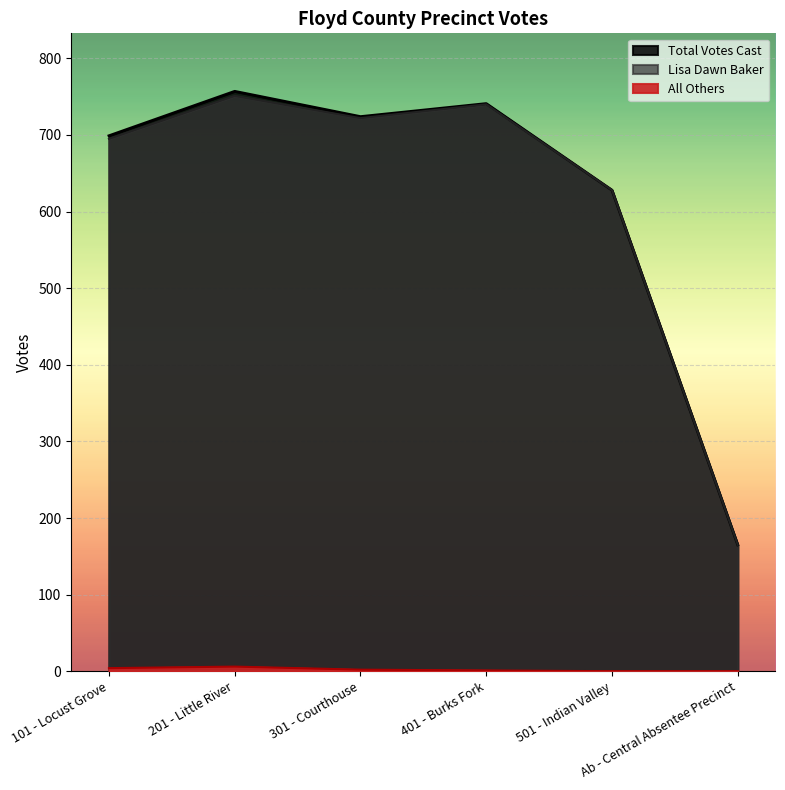

What is the difference between the Total Votes Cast values at 401 - Burks Fork and 501 - Indian Valley?

113